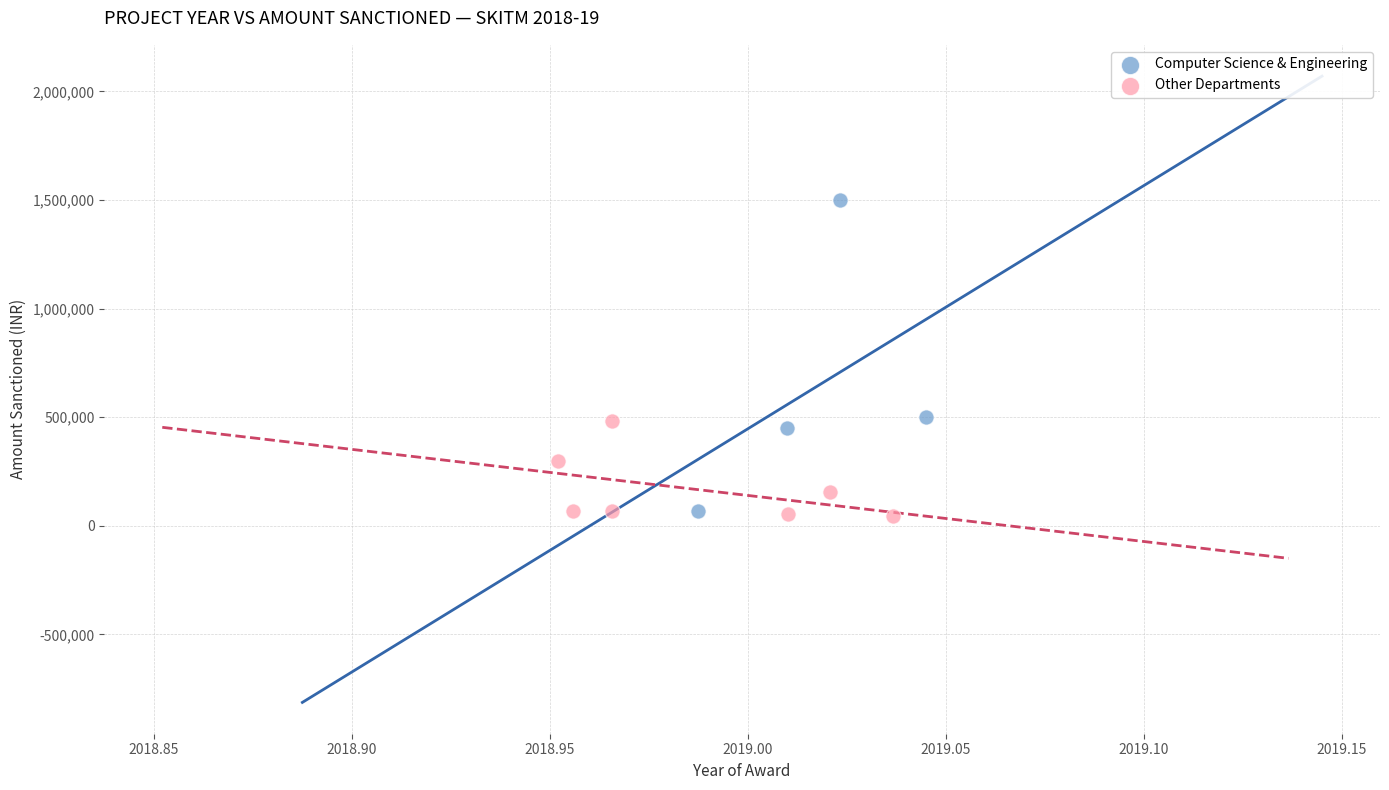

Which series has the widest spread of Y values?

Computer Science & Engineering